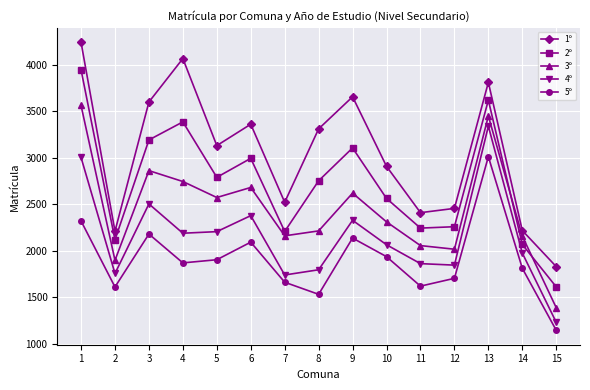

What is the difference between the highest and lowest values at 7?

860